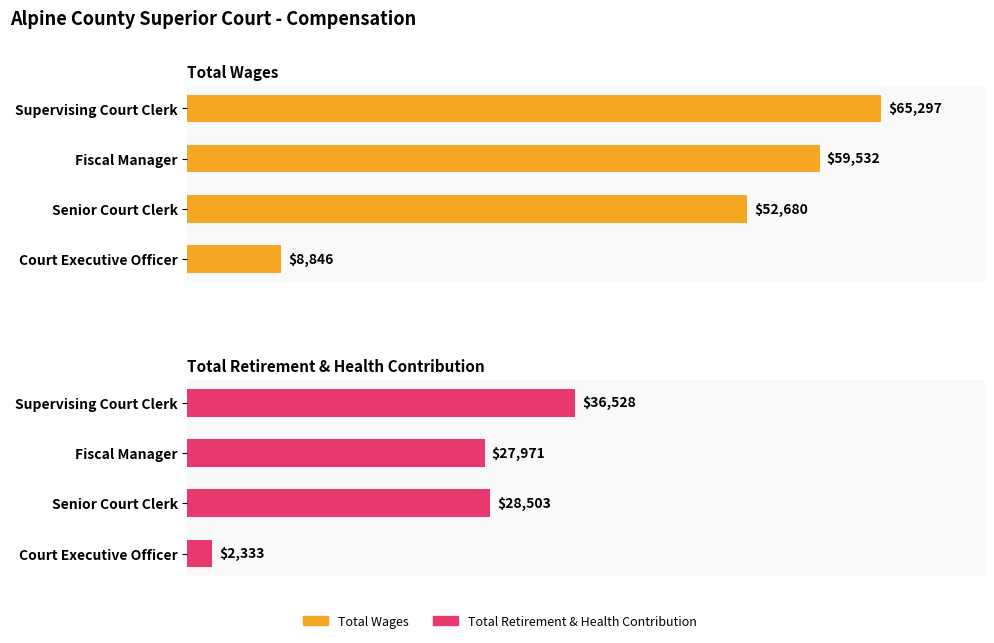

What is the spread (max minus min) of values at Supervising Court Clerk?

28769